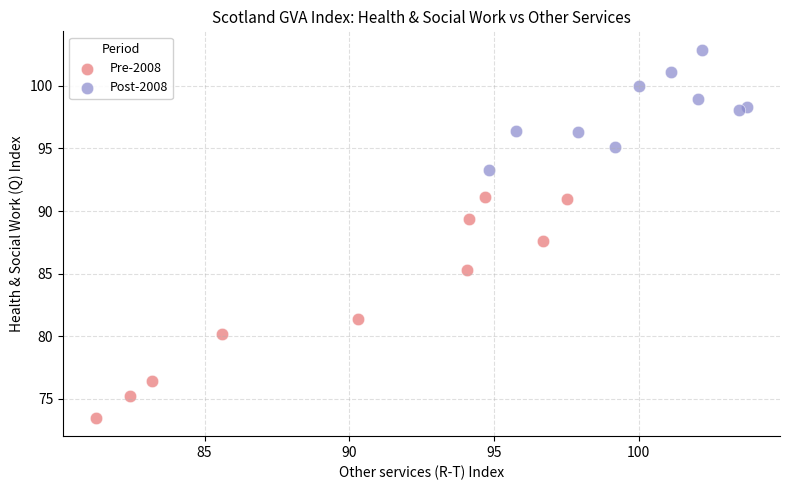

Which series reaches the maximum Y coordinate?

Post-2008